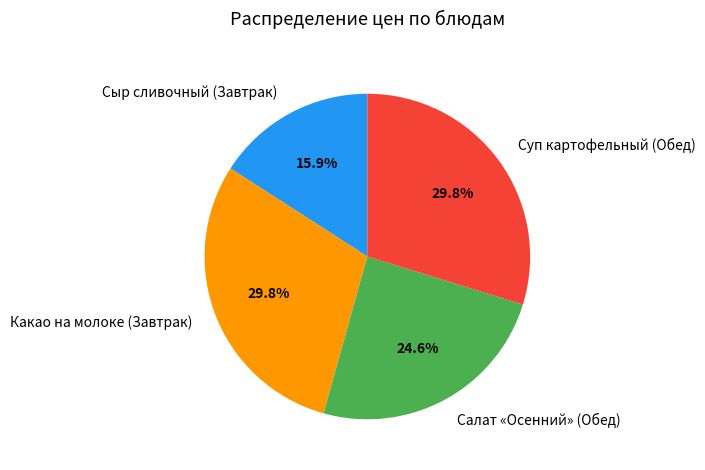

Which category has the smallest portion of the pie?

Сыр сливочный (Завтрак)